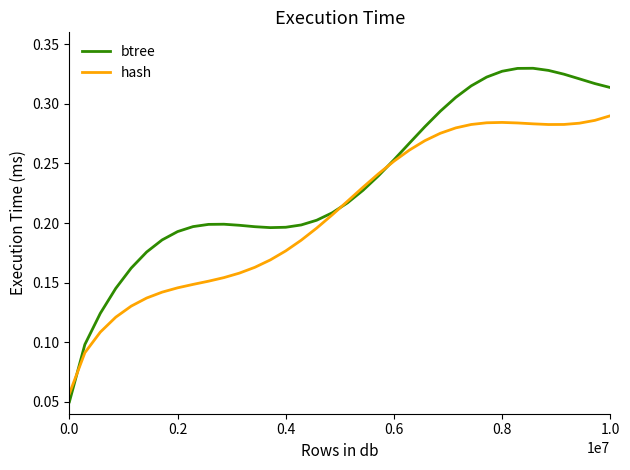

At how many categories does at least one series exceed 0?

36